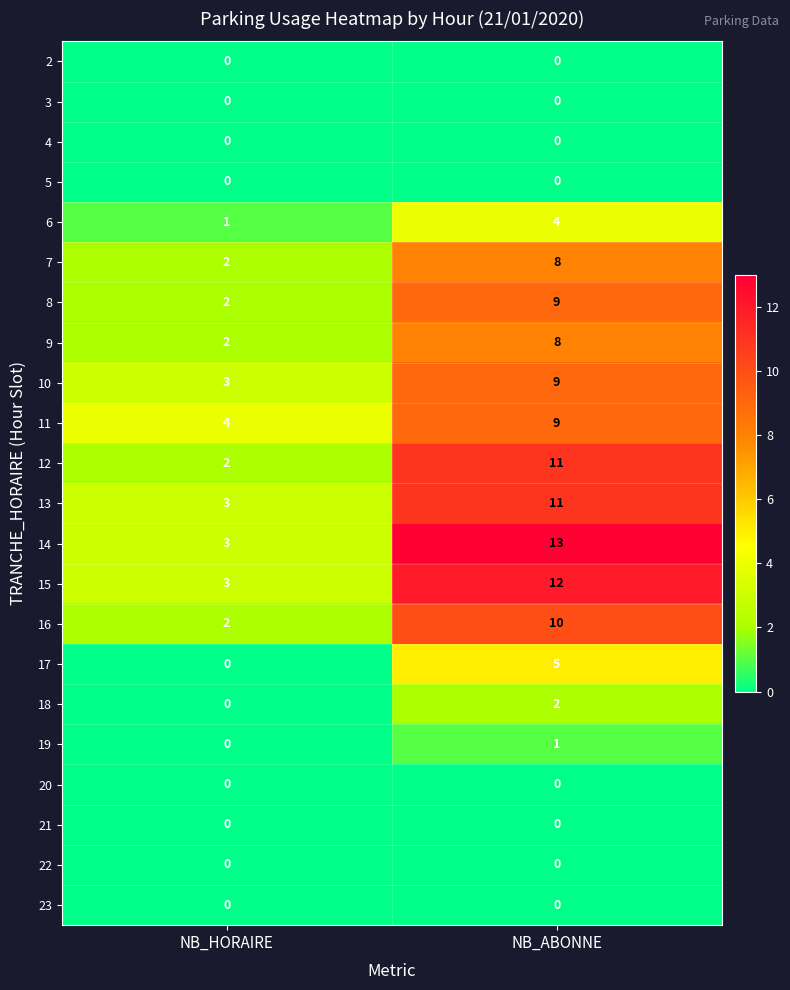

What is the maximum value shown in the chart?

13